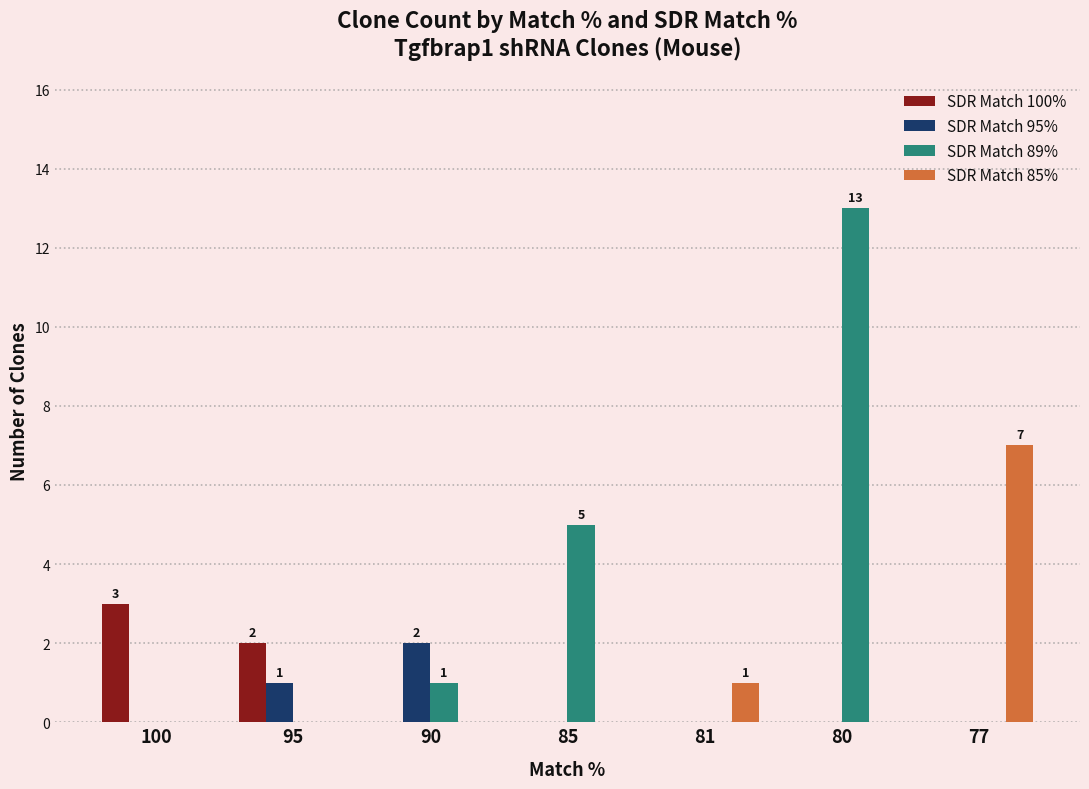

How many categories are shown in the chart?

7